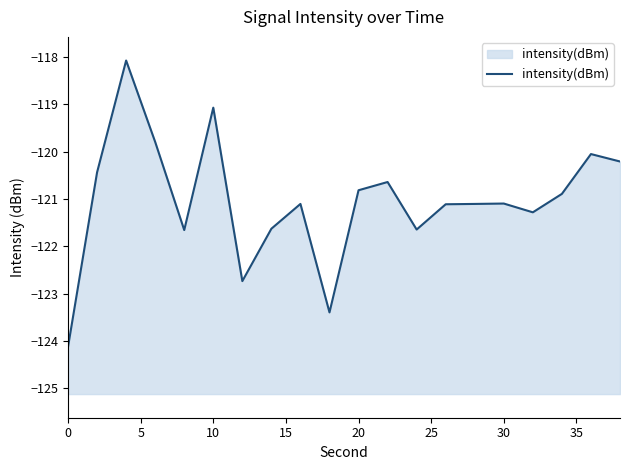

How many data points are above -121?

9